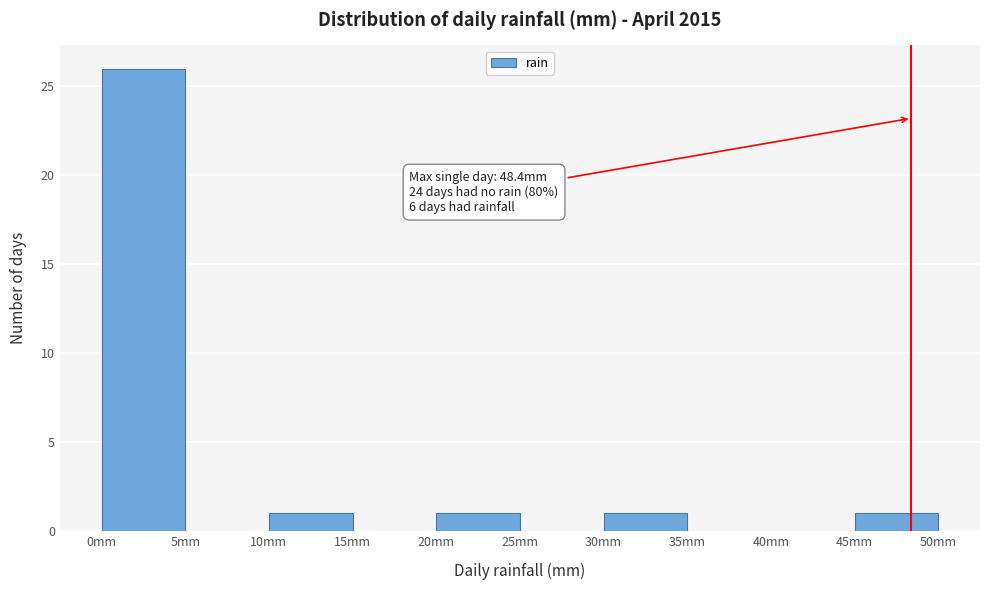

Over which range of the x-axis is the bar tallest?

0 to 5